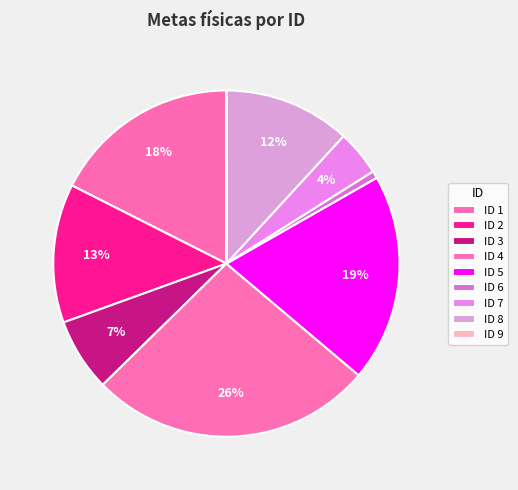

Which has a higher value, ID 5 or ID 6?

ID 5